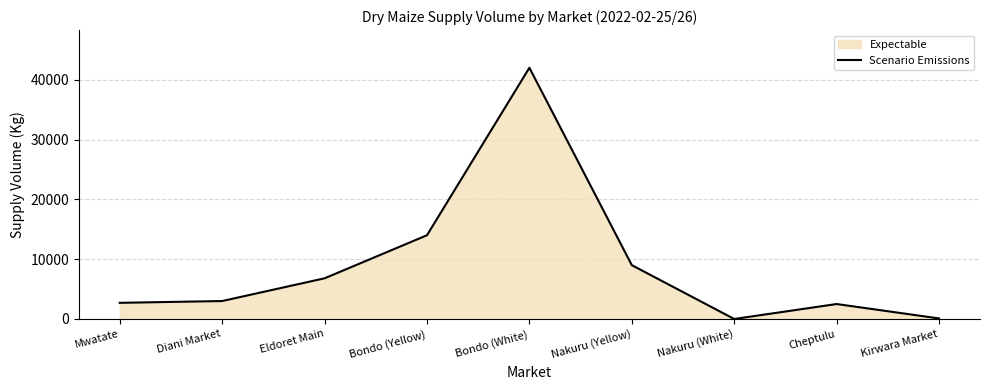

List the labels in order of value, largest first.

Bondo (White), Bondo (Yellow), Nakuru (Yellow), Eldoret Main, Diani Market, Mwatate, Cheptulu, Kirwara Market, Nakuru (White)